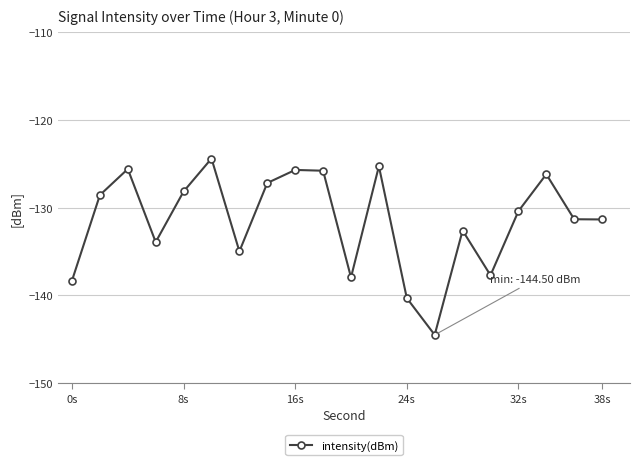

How many interior local peaks (higher than both neighbors) does the data have?

6